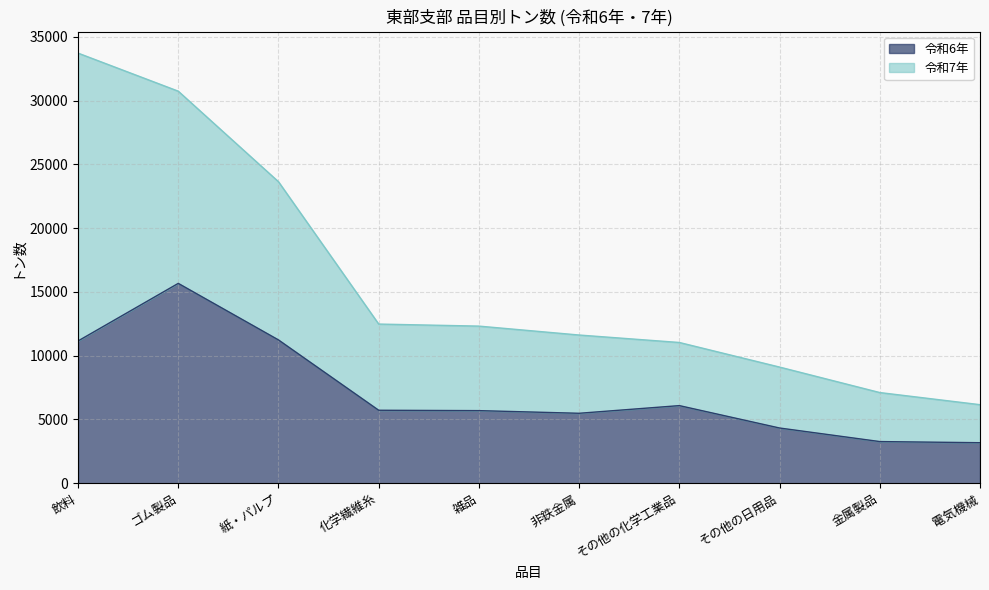

At which category does the data reach its first local valley?

非鉄金属